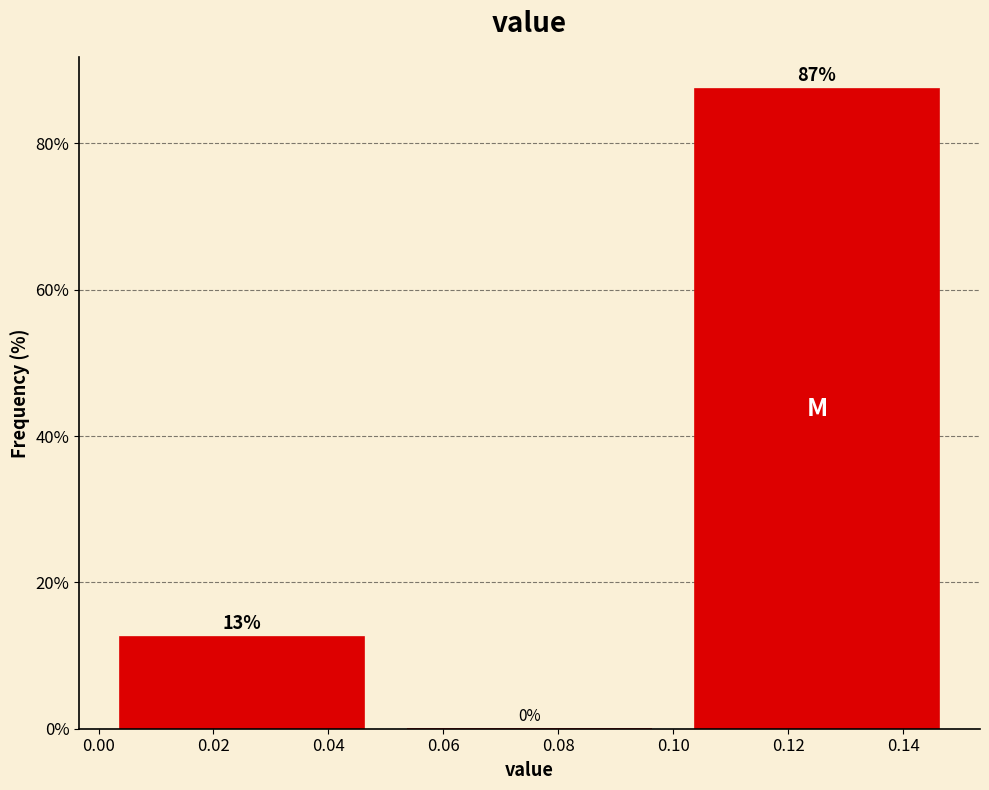

Over which range of the x-axis is the bar tallest?

0.10 to 0.15